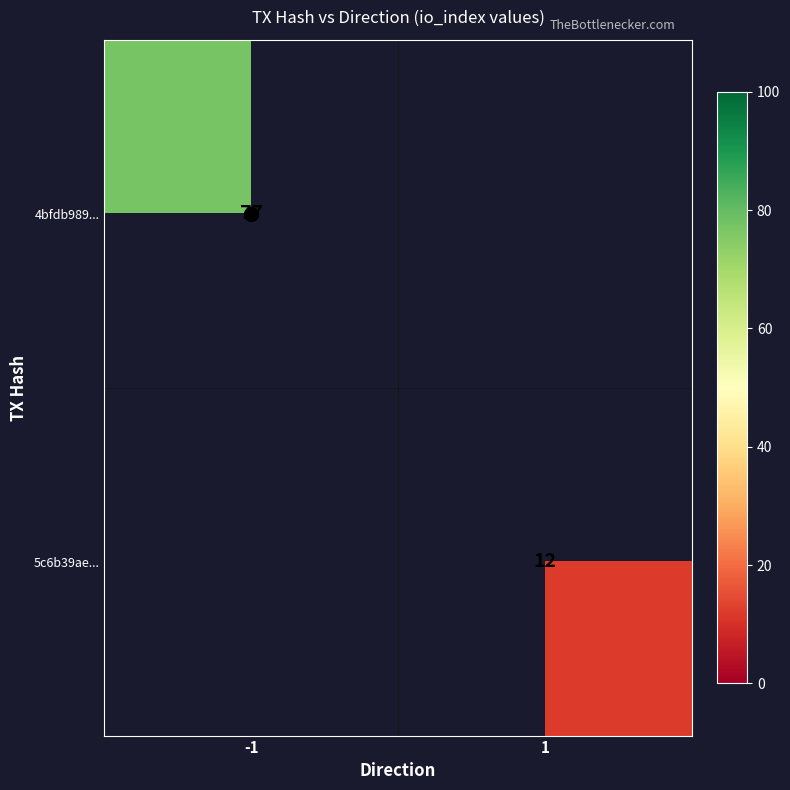

The value of 4bfdb989... at -1 is 106. True or false?

False